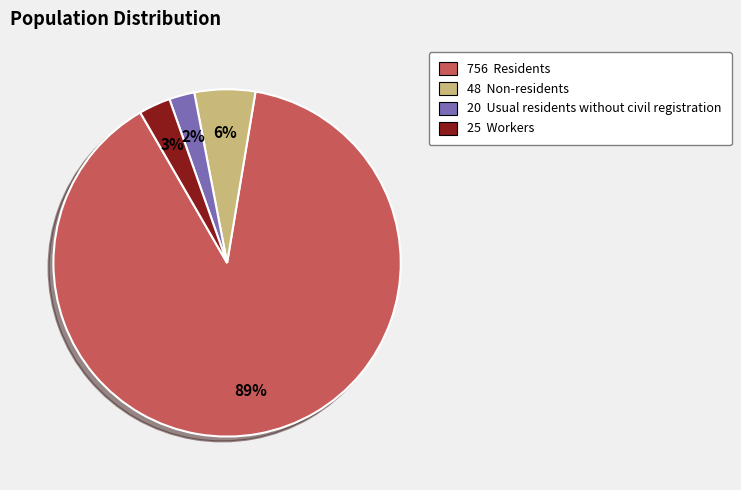

To the nearest percent, what is the combined percentage of 25 Workers and 48 Non-residents?

9%